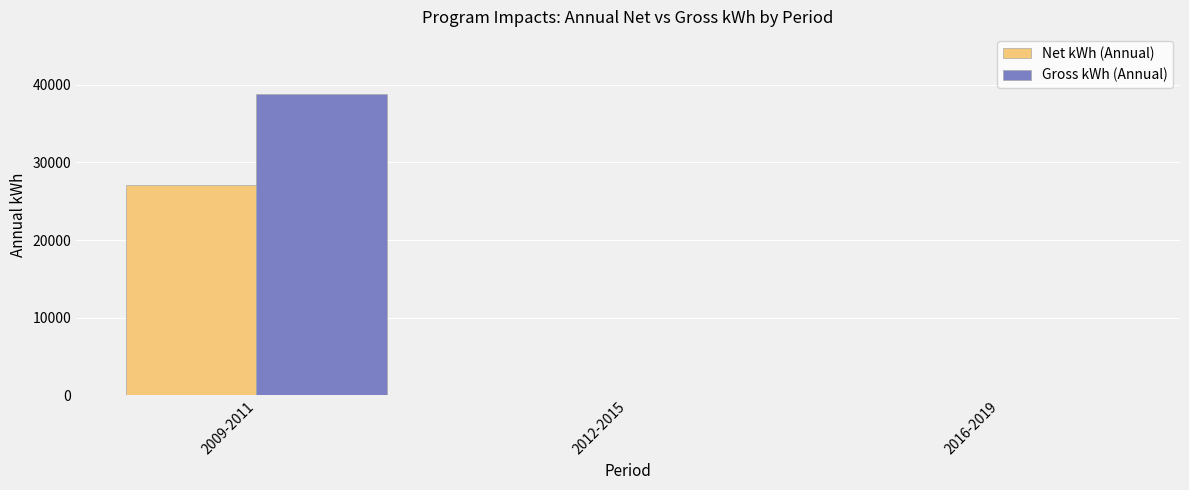

The value of Gross kWh (Annual) at 2009-2011 is 9638.8. True or false?

False